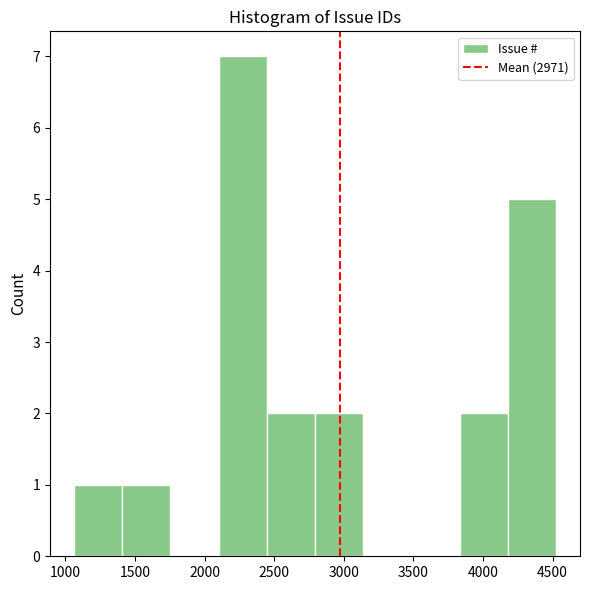

Reading left to right, list every bar in this chart as the range it spans on the x-axis followed by its height. Neither the bar edges nor the heights are printed on the chart, so give them approximately, as read against the axes.

1050 to 1400: 1
1400 to 1750: 1
1750 to 2100: 0
2100 to 2450: 7
2450 to 2800: 2
2800 to 3150: 2
3150 to 3500: 0
3500 to 3850: 0
3850 to 4200: 2
4200 to 4500: 5